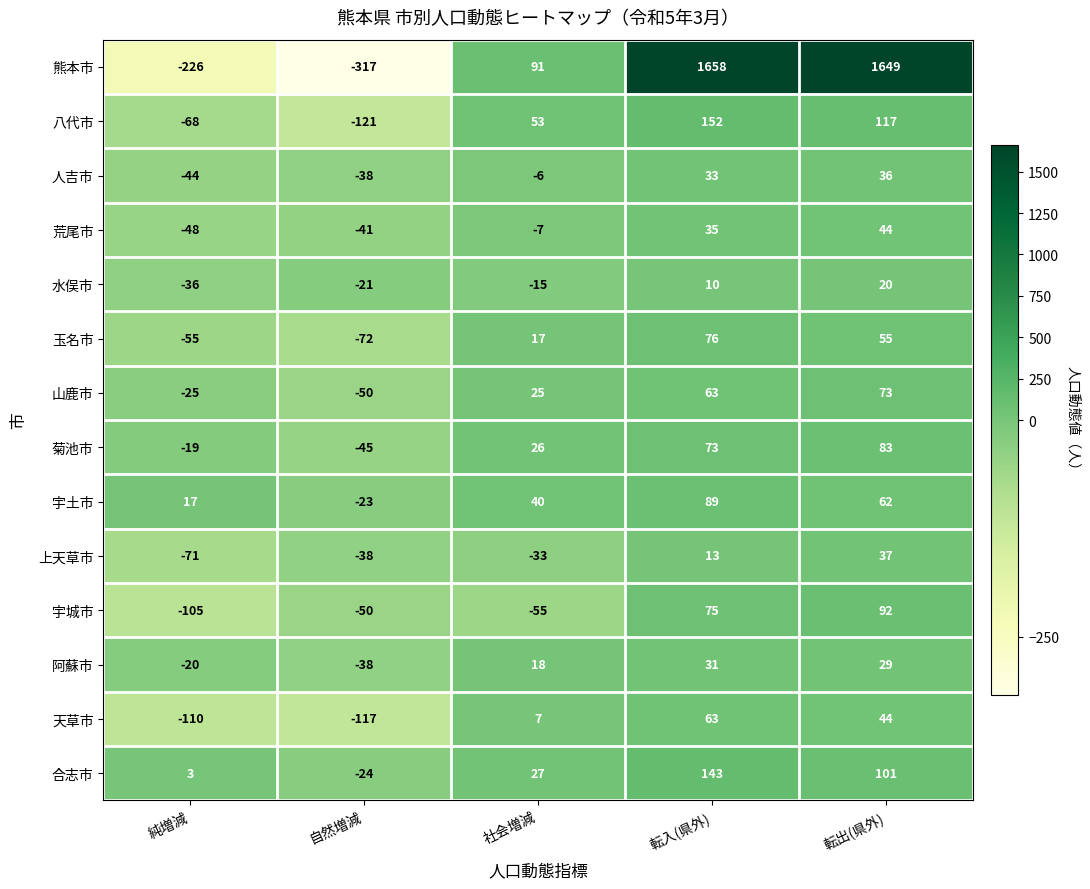

What is the spread (max minus min) of values at 転出(県外)?

1629